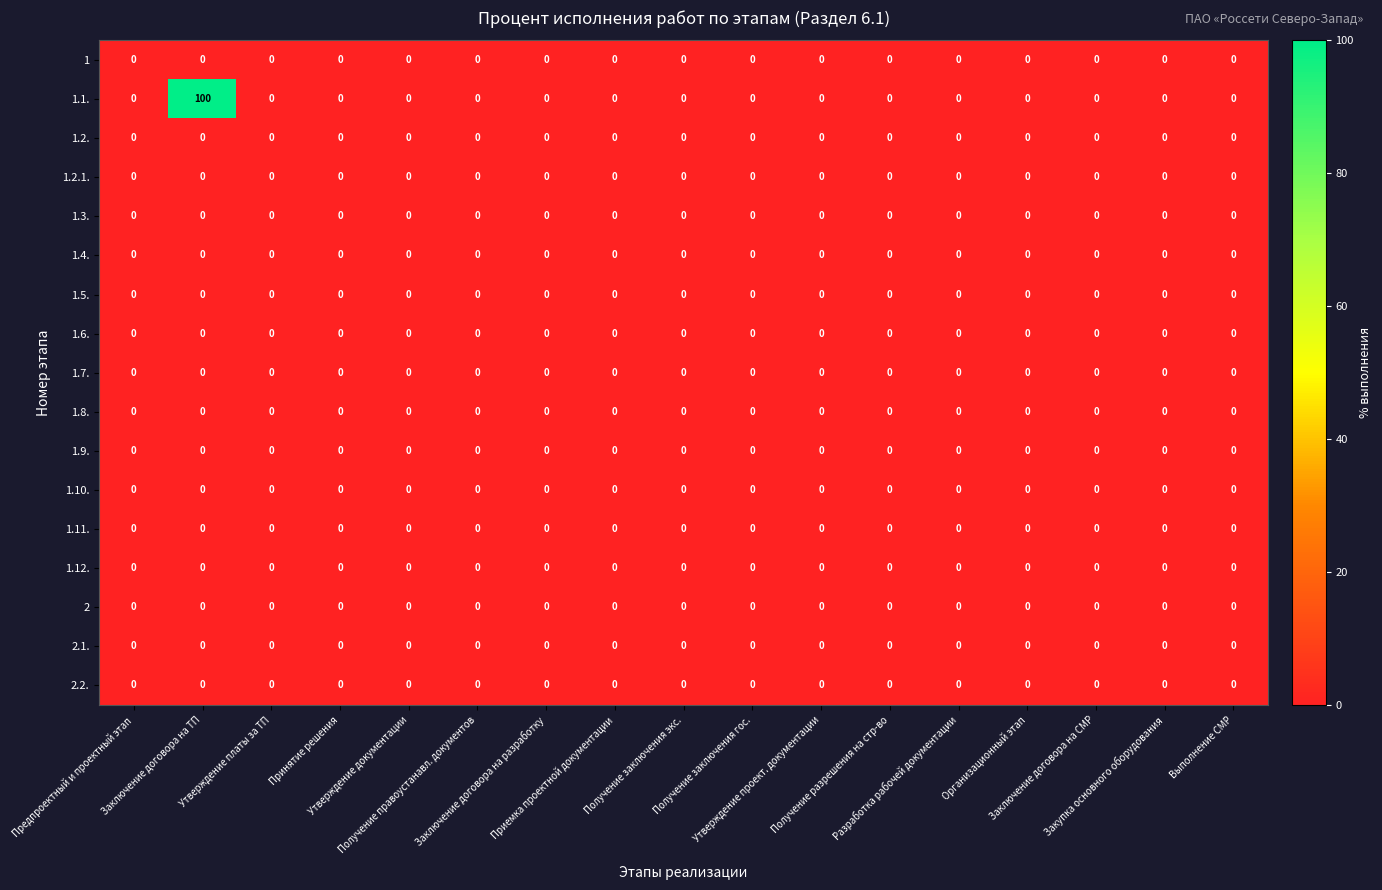

What is the maximum value shown in the chart?

100